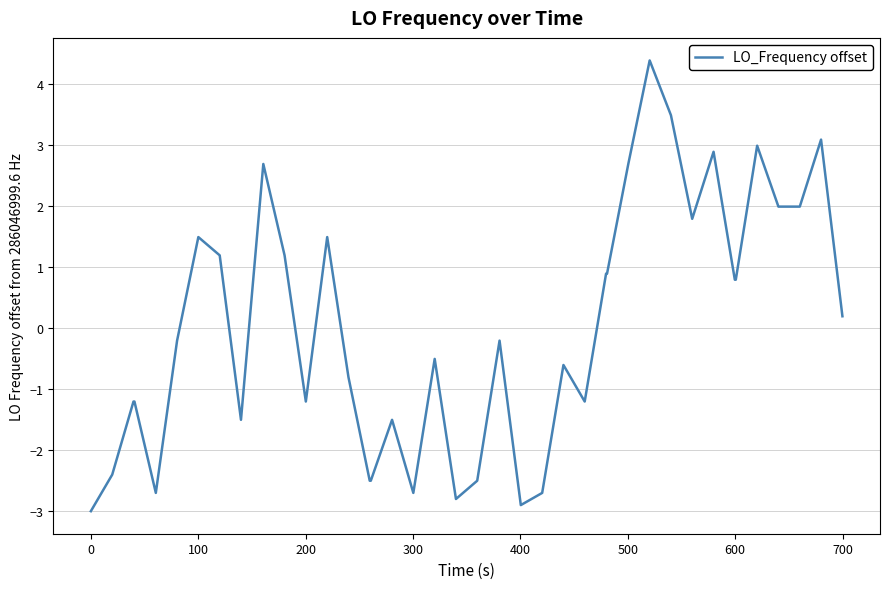

What is the greatest value displayed?

4.4